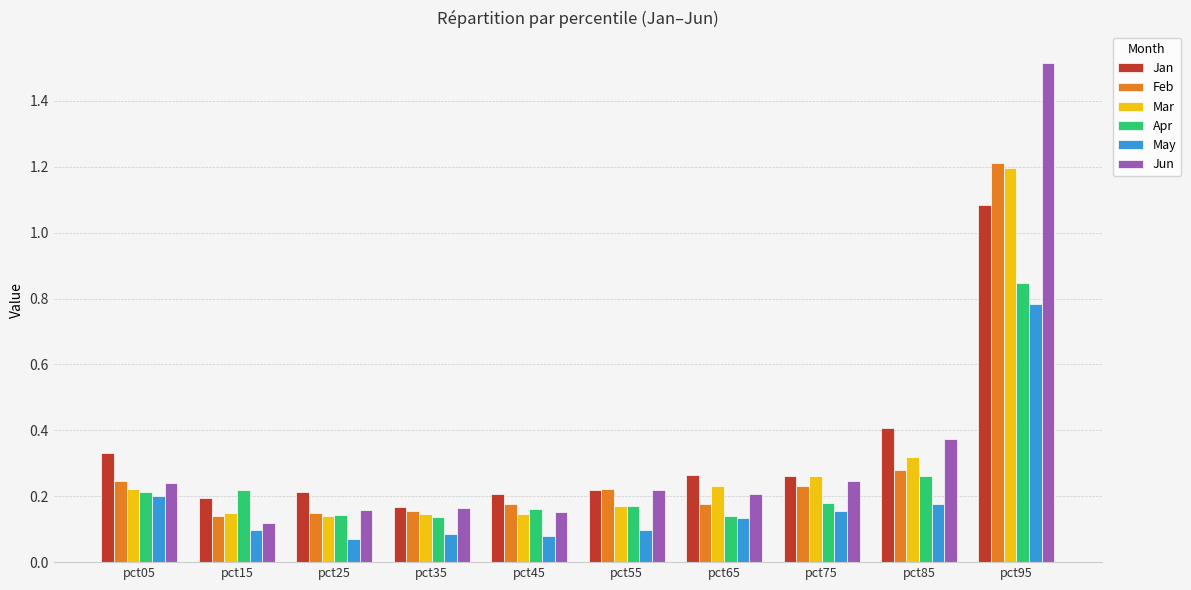

What are all the series names shown in the legend?

Jan, Feb, Mar, Apr, May, Jun